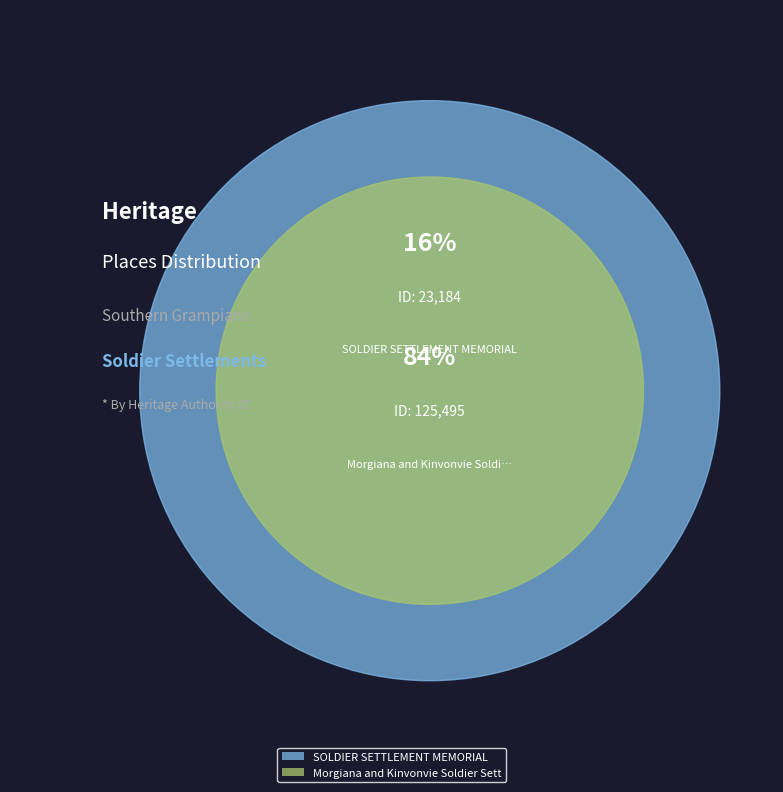

True or false: SOLDIER SETTLEMENT MEMORIAL accounts for 9% of the total.

False